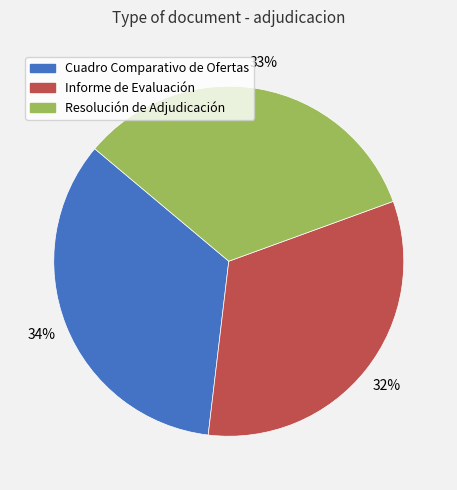

What is the largest slice in the pie chart?

Cuadro Comparativo de Ofertas